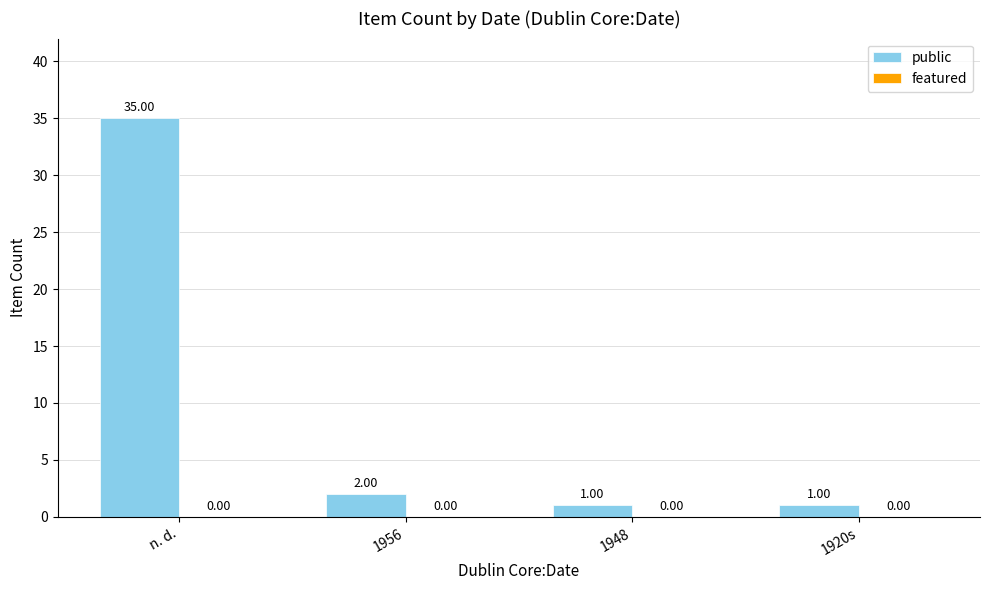

What is the change in value from n. d. to 1948?

-34